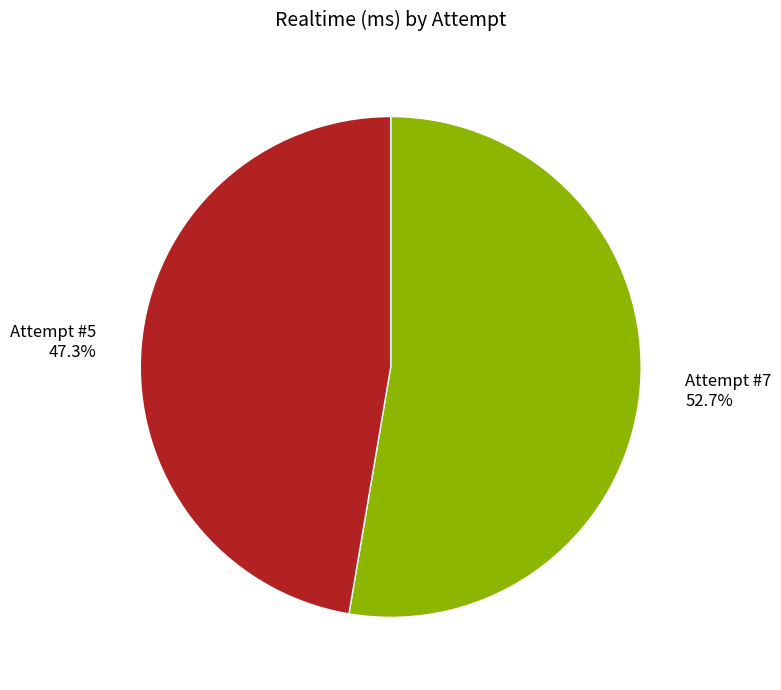

Which slice represents more than half of the pie?

Attempt #7